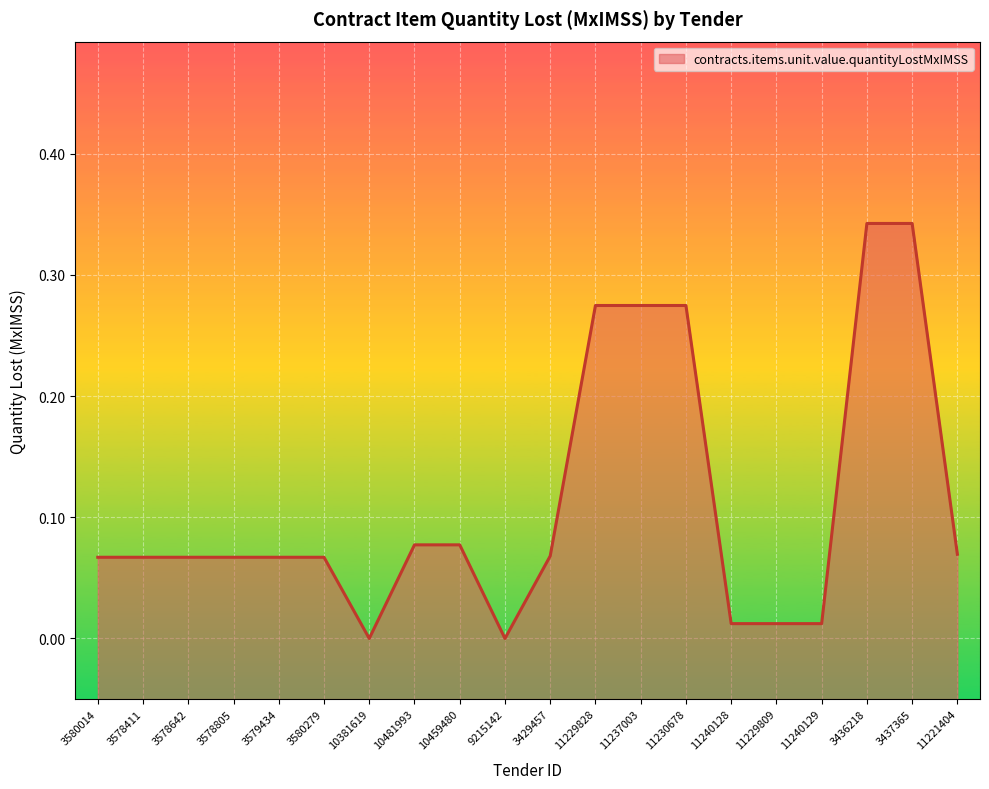

Count the number of data series in this chart.

1